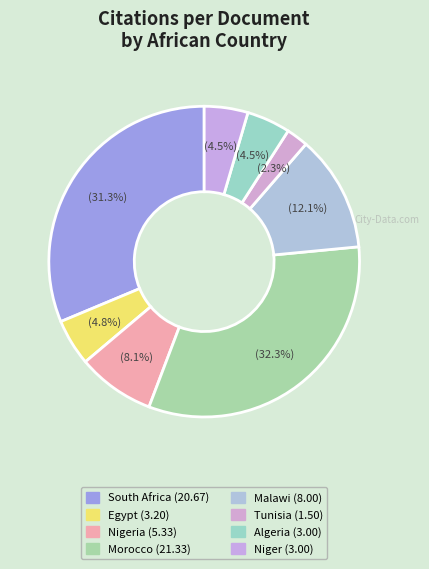

How many slices are in this pie chart?

8